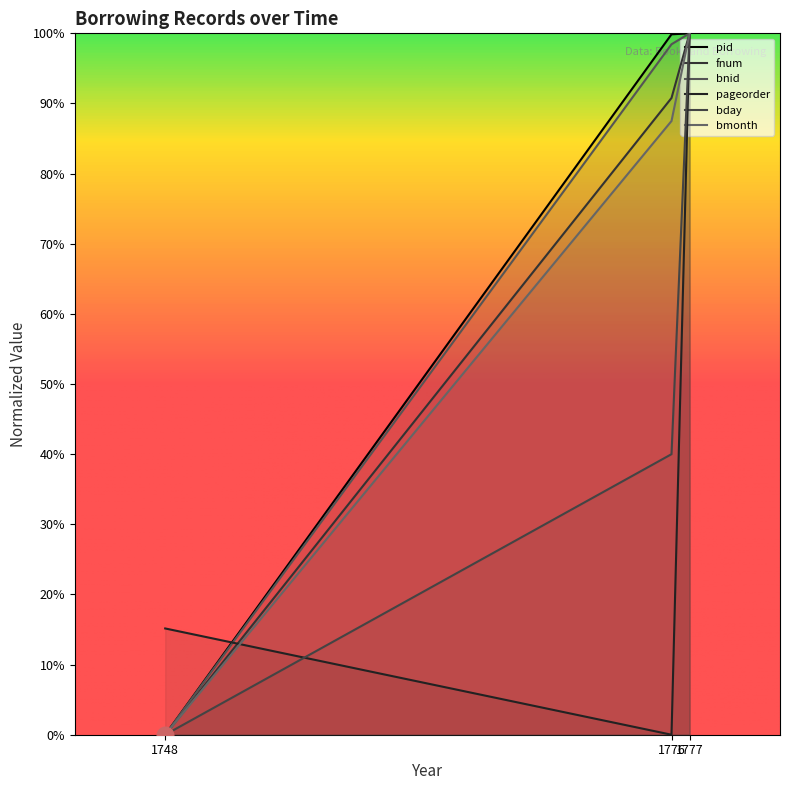

What is the sum of all bmonth values?

187.5